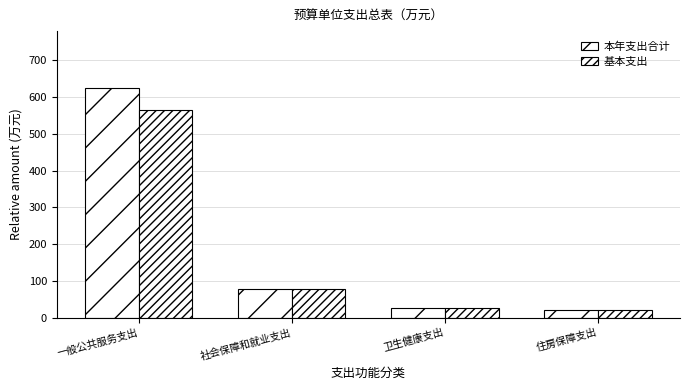

What is the difference between the second highest and minimum values in the 本年支出合计 series?

56.4